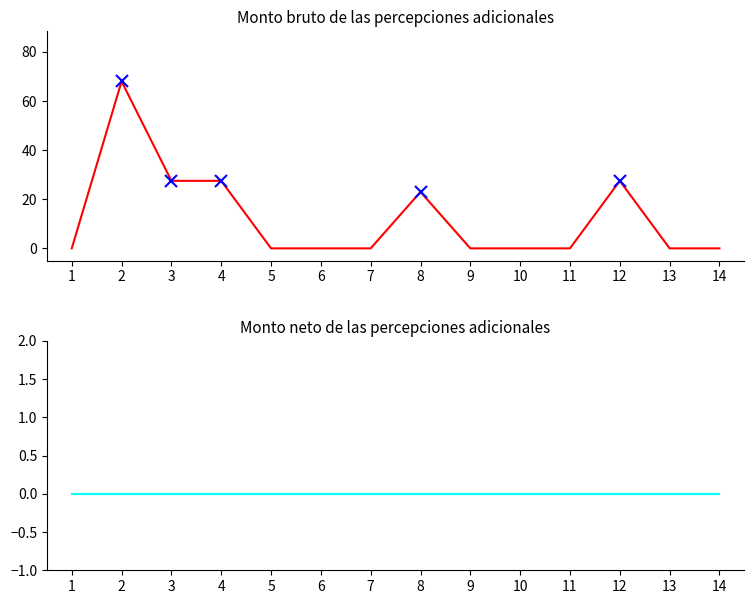

How many lines are shown in the chart?

2